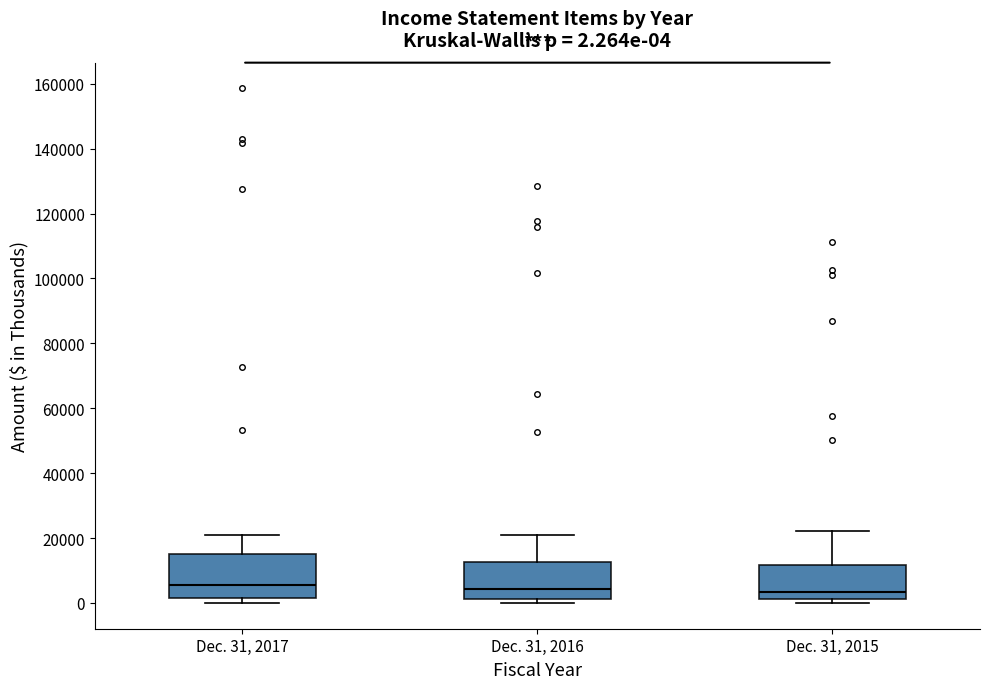

Which box is the tallest, from its lower edge to its upper edge?

Dec. 31, 2017